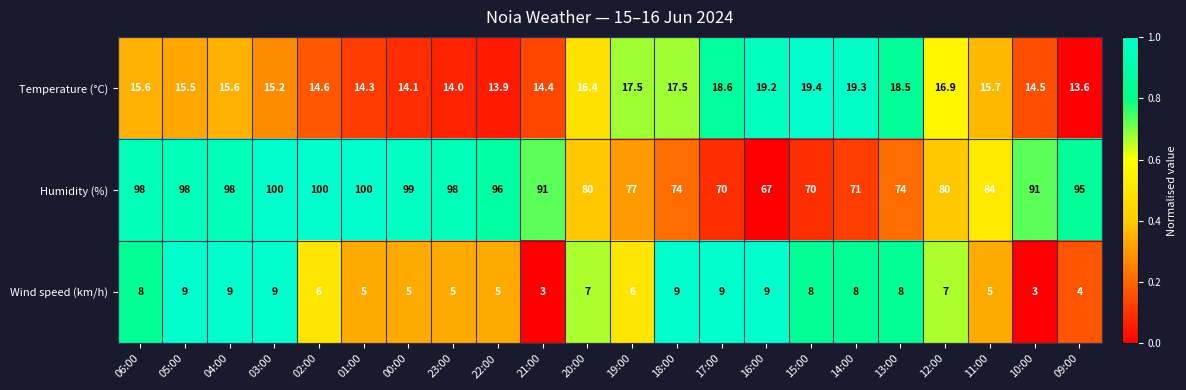

The value of Wind speed (km/h) at 11:00 is 3.1. True or false?

False